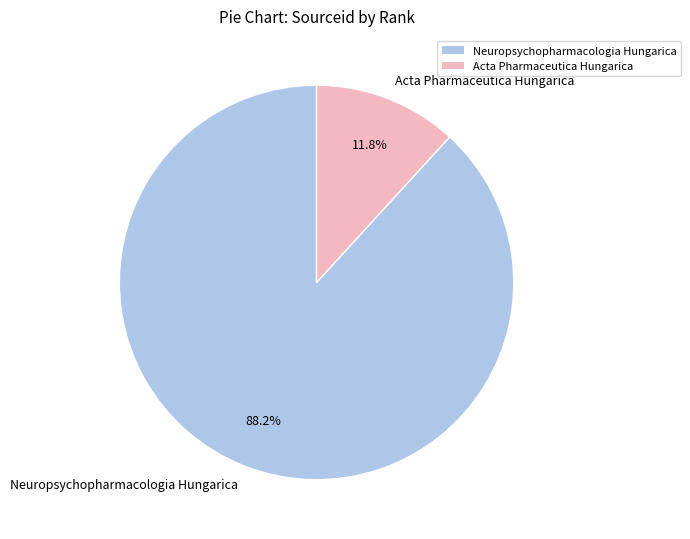

The Neuropsychopharmacologia Hungarica slice represents 88% of the pie. True or false?

True